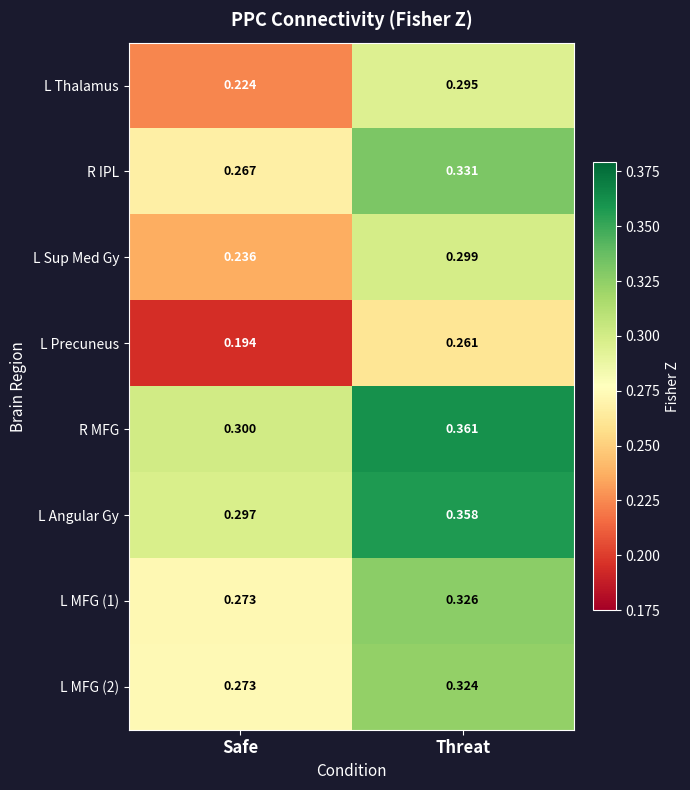

Rank the categories by L Precuneus value from lowest to highest.

Safe, Threat